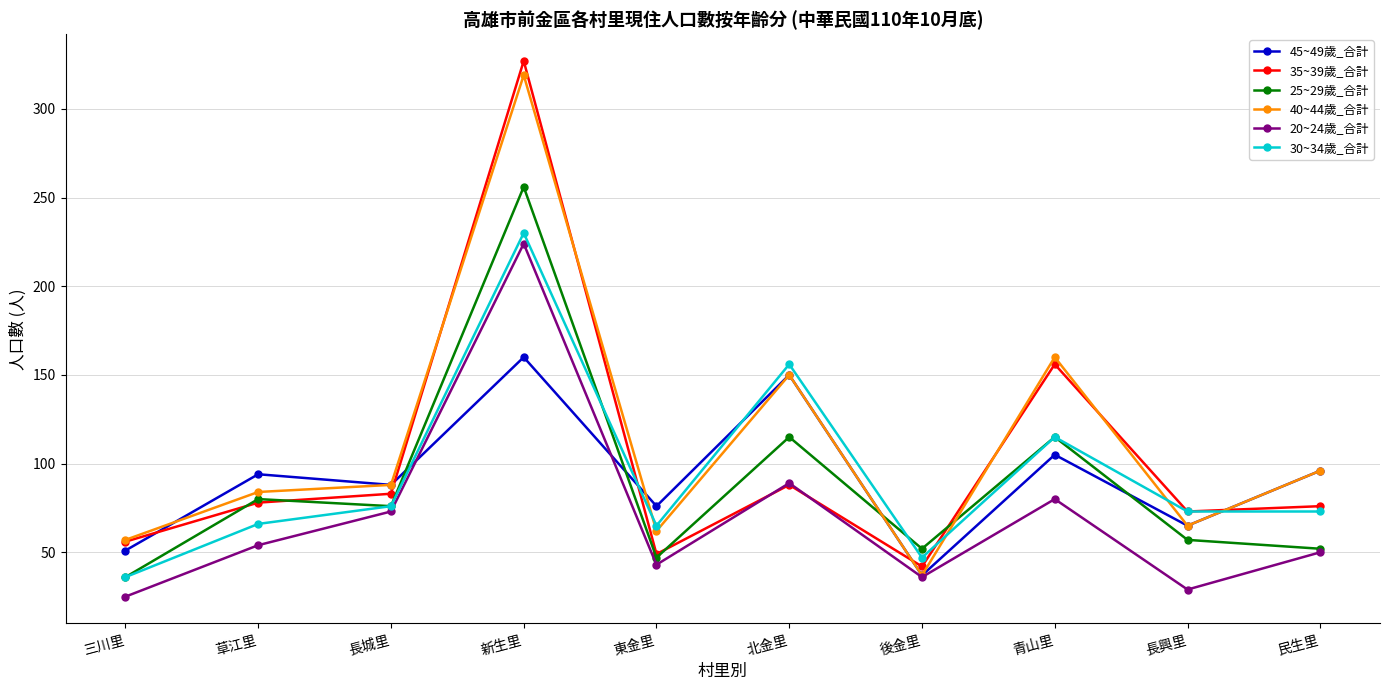

True or false: 40~44歲_合計 has more than 2 points higher than both neighbors.

True